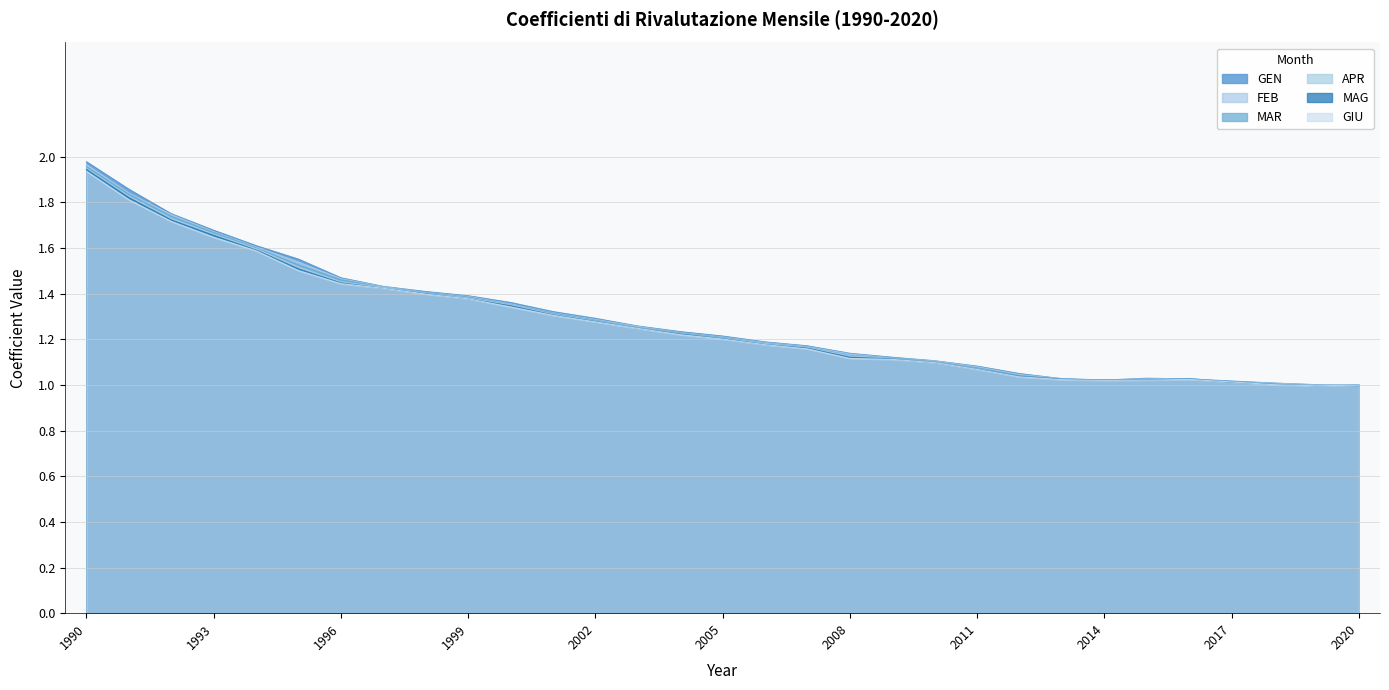

At how many categories does at least one series exceed 1?

30